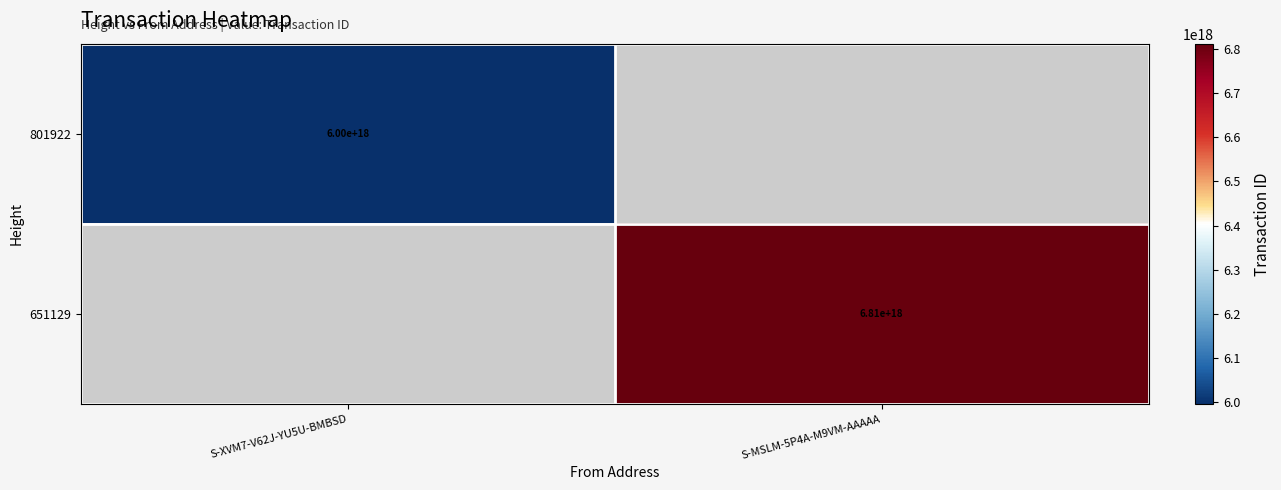

The value of 801922 at S-XVM7-V62J-YU5U-BMBSD is 2976195672099761664. True or false?

False